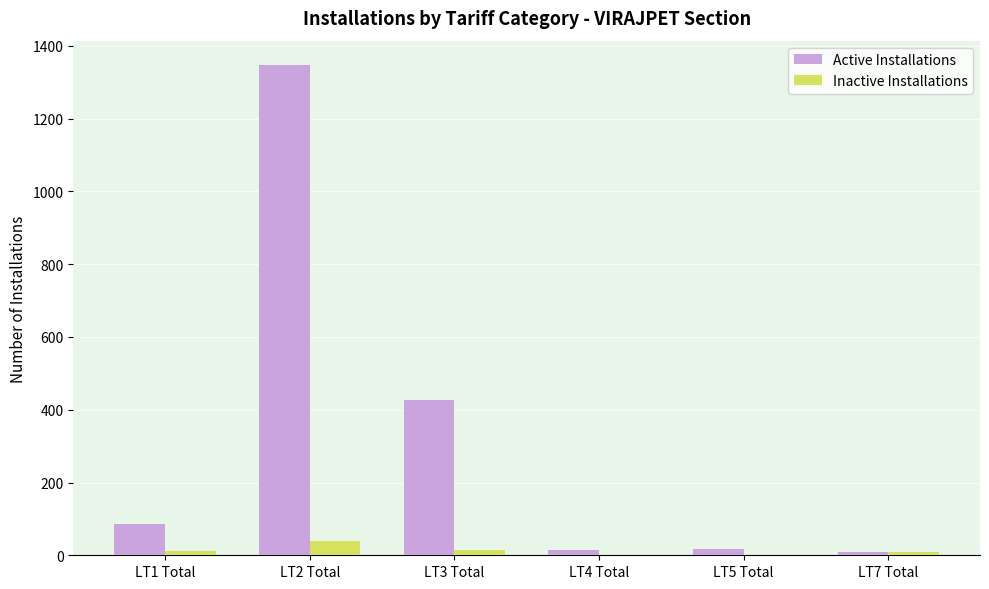

Which series has the largest total across all categories?

Active Installations